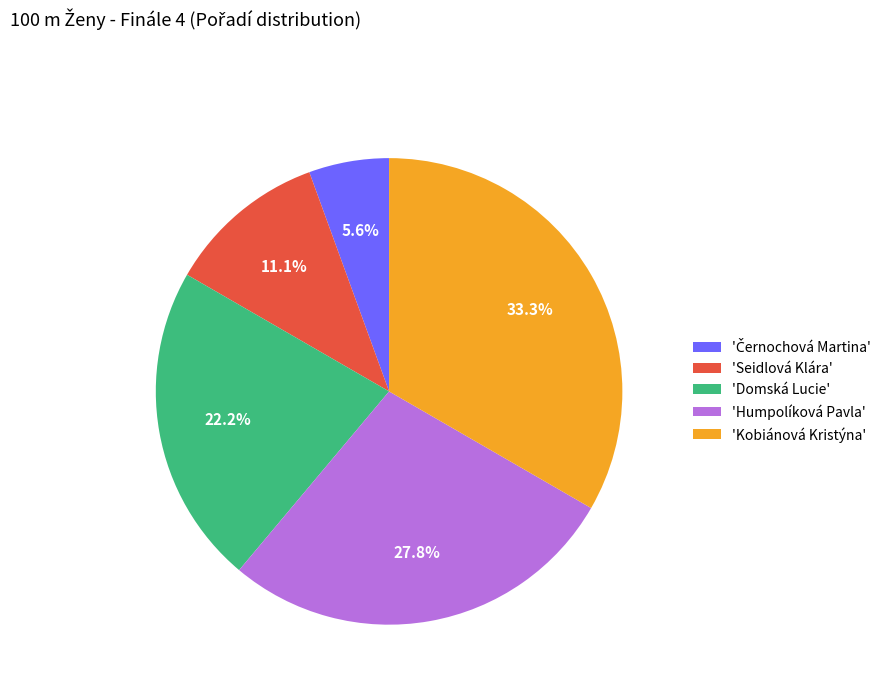

What percentage do 'Kobiánová Kristýna' and 'Seidlová Klára' together represent?

44.4%